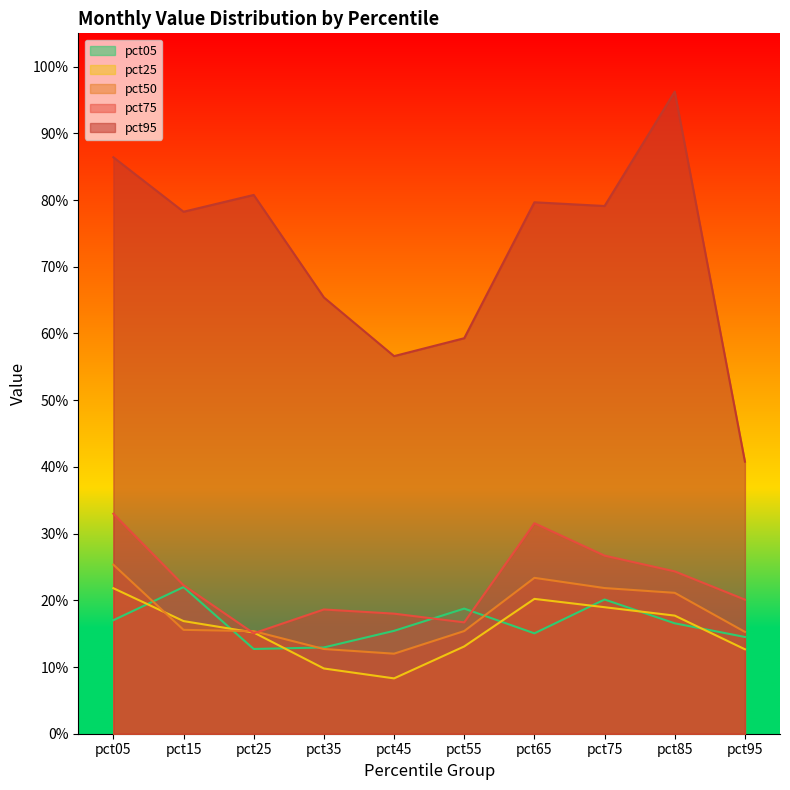

What is the value of the pct05 point at the 9th from the left?

0.2